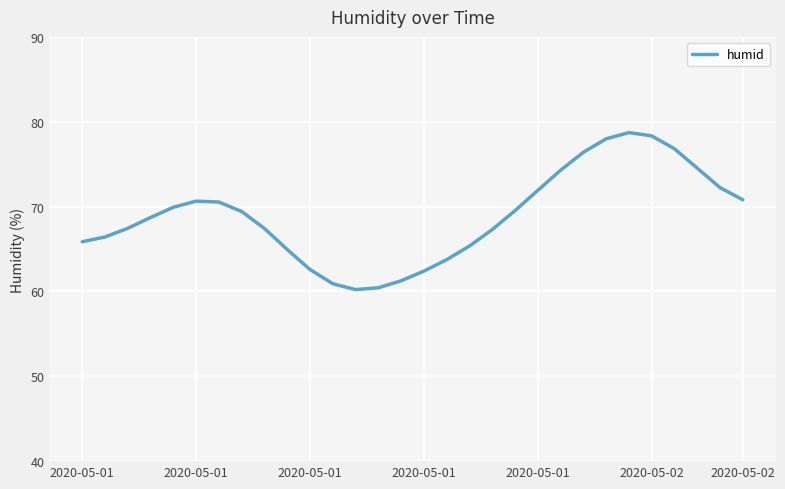

What is the maximum value shown in the chart?

78.7